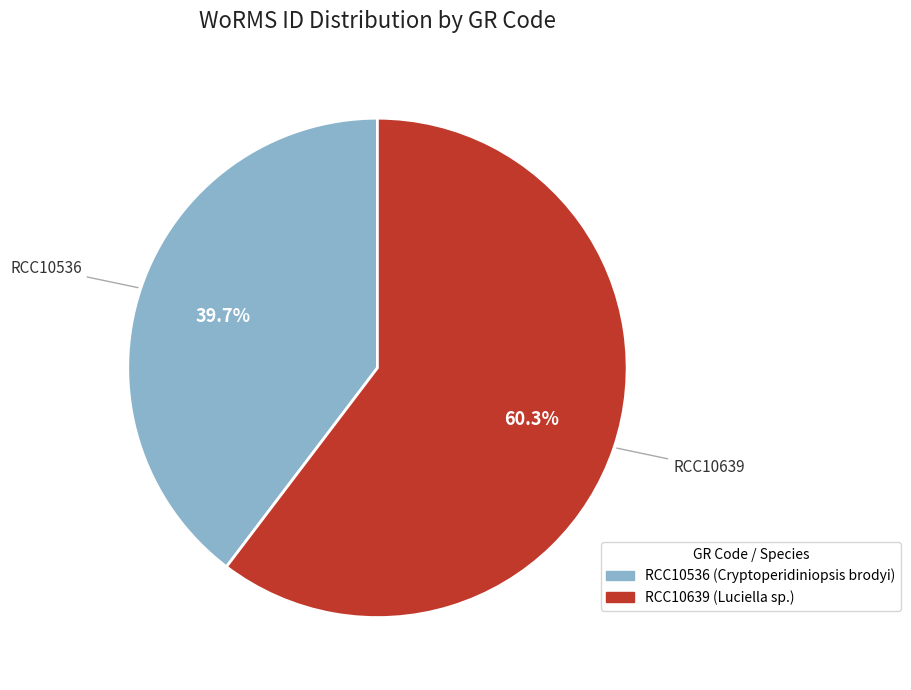

Count the number of slices in the pie.

2